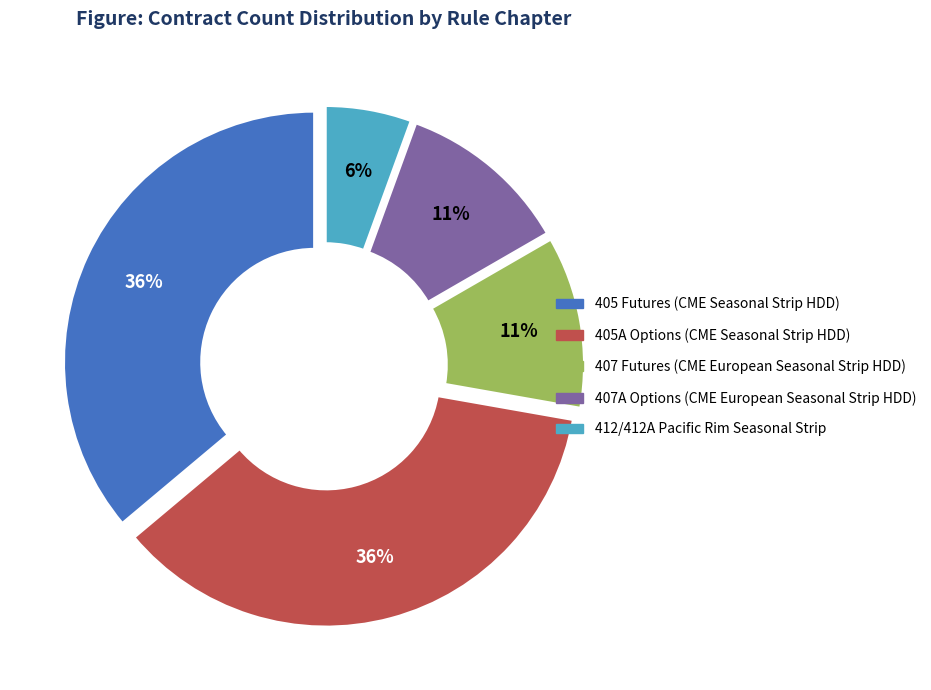

Count the number of slices in the pie.

5